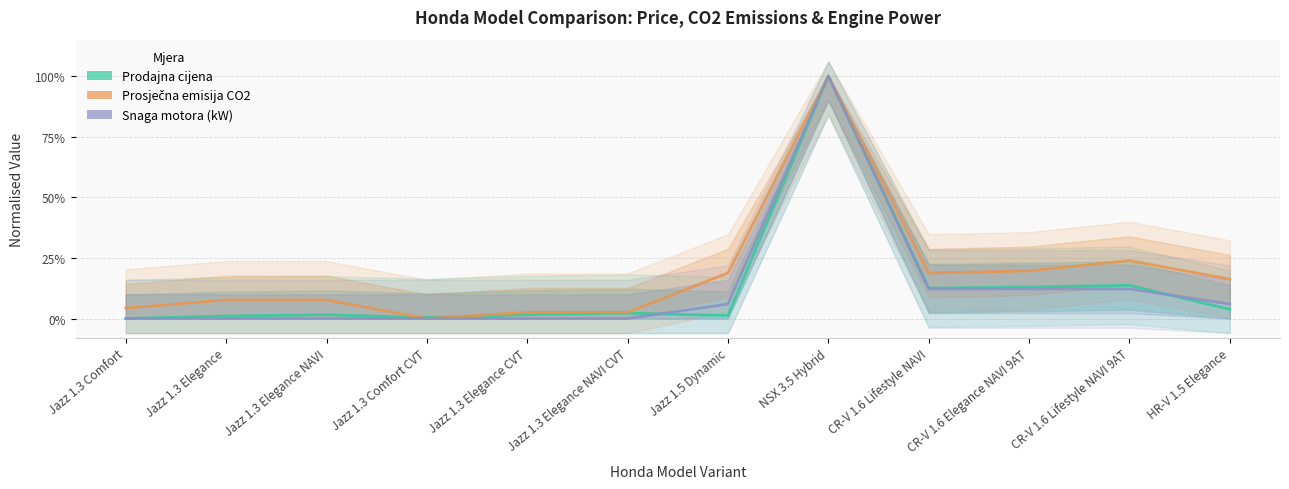

What is the label of the 5th point from the left?

Jazz 1.3 Elegance CVT